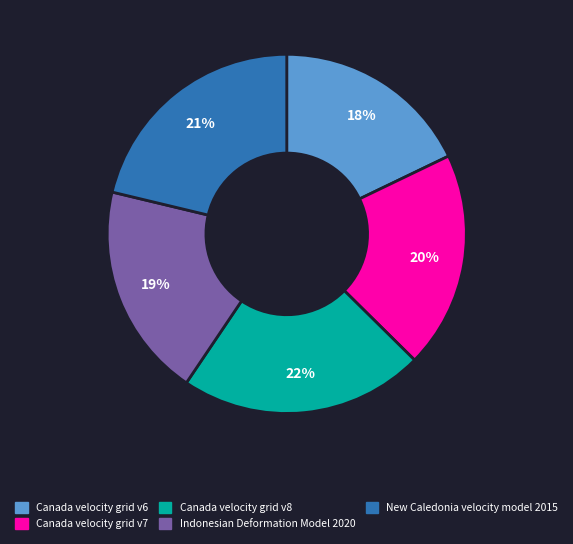

How many slices are in this pie chart?

5